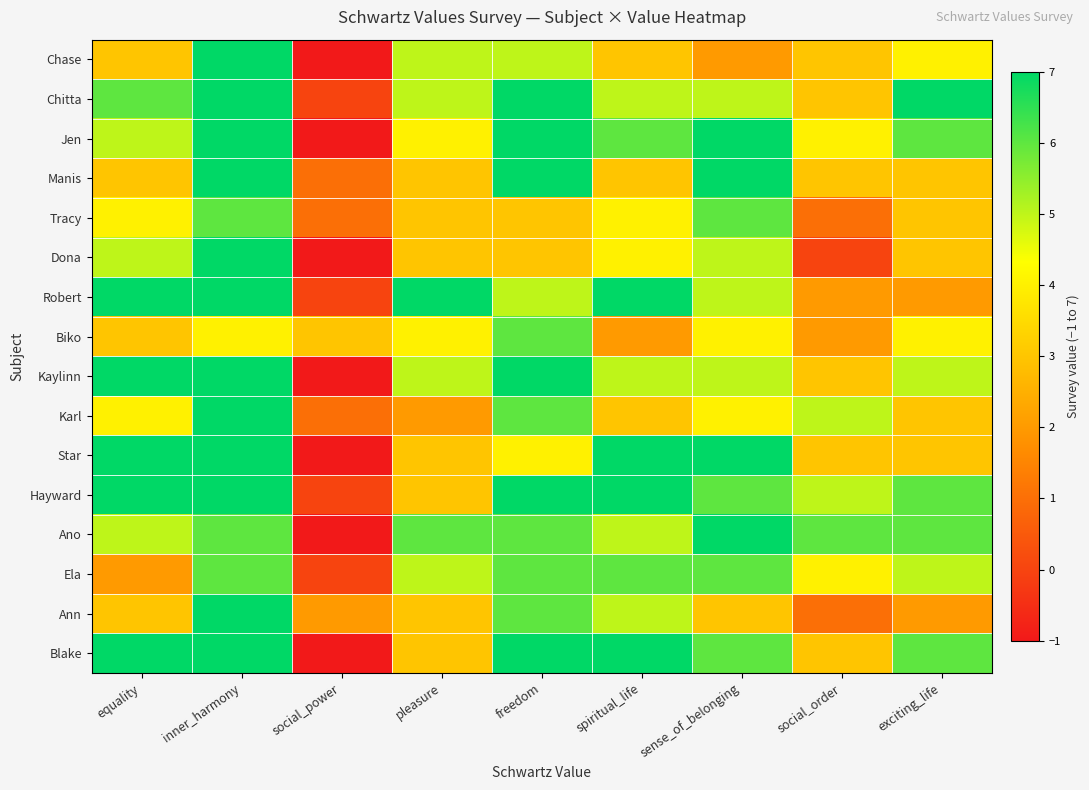

Reading left to right, transcribe all the data shown in this chart.

Chase: equality=3	inner_harmony=7	social_power=-1	pleasure=5	freedom=5	spiritual_life=3	sense_of_belonging=2	social_order=3	exciting_life=4
Chitta: equality=6	inner_harmony=7	social_power=0	pleasure=5	freedom=7	spiritual_life=5	sense_of_belonging=5	social_order=3	exciting_life=7
Jen: equality=5	inner_harmony=7	social_power=-1	pleasure=4	freedom=7	spiritual_life=6	sense_of_belonging=7	social_order=4	exciting_life=6
Manis: equality=3	inner_harmony=7	social_power=1	pleasure=3	freedom=7	spiritual_life=3	sense_of_belonging=7	social_order=3	exciting_life=3
Tracy: equality=4	inner_harmony=6	social_power=1	pleasure=3	freedom=3	spiritual_life=4	sense_of_belonging=6	social_order=1	exciting_life=3
Dona: equality=5	inner_harmony=7	social_power=-1	pleasure=3	freedom=3	spiritual_life=4	sense_of_belonging=5	social_order=0	exciting_life=3
Robert: equality=7	inner_harmony=7	social_power=0	pleasure=7	freedom=5	spiritual_life=7	sense_of_belonging=5	social_order=2	exciting_life=2
Biko: equality=3	inner_harmony=4	social_power=3	pleasure=4	freedom=6	spiritual_life=2	sense_of_belonging=4	social_order=2	exciting_life=4
Kaylinn: equality=7	inner_harmony=7	social_power=-1	pleasure=5	freedom=7	spiritual_life=5	sense_of_belonging=5	social_order=3	exciting_life=5
Karl: equality=4	inner_harmony=7	social_power=1	pleasure=2	freedom=6	spiritual_life=3	sense_of_belonging=4	social_order=5	exciting_life=3
Star: equality=7	inner_harmony=7	social_power=-1	pleasure=3	freedom=4	spiritual_life=7	sense_of_belonging=7	social_order=3	exciting_life=3
Hayward: equality=7	inner_harmony=7	social_power=0	pleasure=3	freedom=7	spiritual_life=7	sense_of_belonging=6	social_order=5	exciting_life=6
Ano: equality=5	inner_harmony=6	social_power=-1	pleasure=6	freedom=6	spiritual_life=5	sense_of_belonging=7	social_order=6	exciting_life=6
Ela: equality=2	inner_harmony=6	social_power=0	pleasure=5	freedom=6	spiritual_life=6	sense_of_belonging=6	social_order=4	exciting_life=5
Ann: equality=3	inner_harmony=7	social_power=2	pleasure=3	freedom=6	spiritual_life=5	sense_of_belonging=3	social_order=1	exciting_life=2
Blake: equality=7	inner_harmony=7	social_power=-1	pleasure=3	freedom=7	spiritual_life=7	sense_of_belonging=6	social_order=3	exciting_life=6